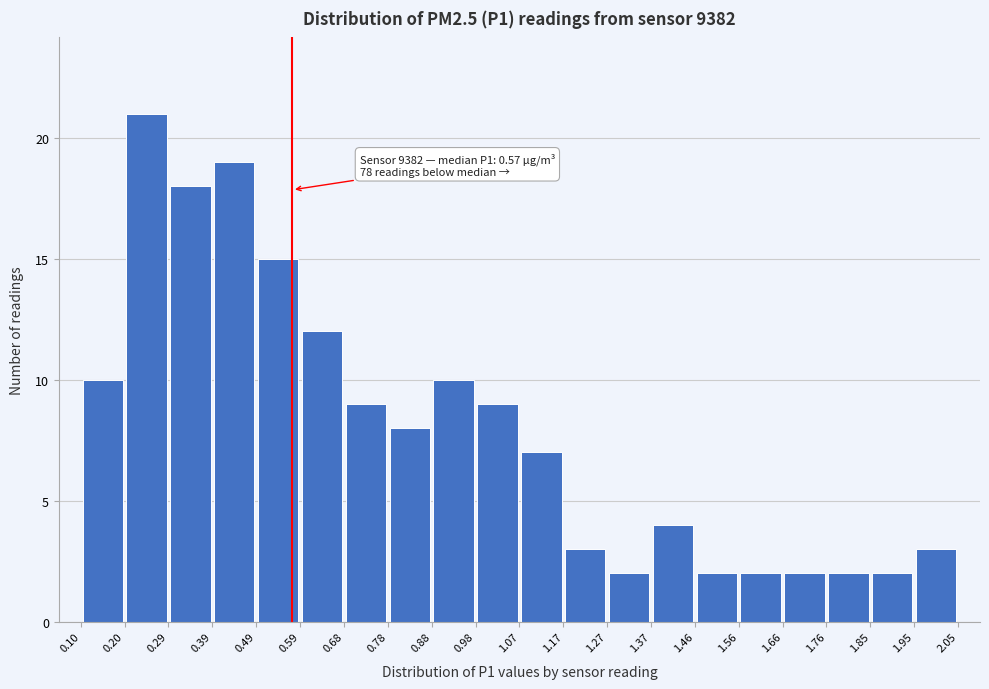

Over which range of the x-axis is the bar tallest?

0.20 to 0.29